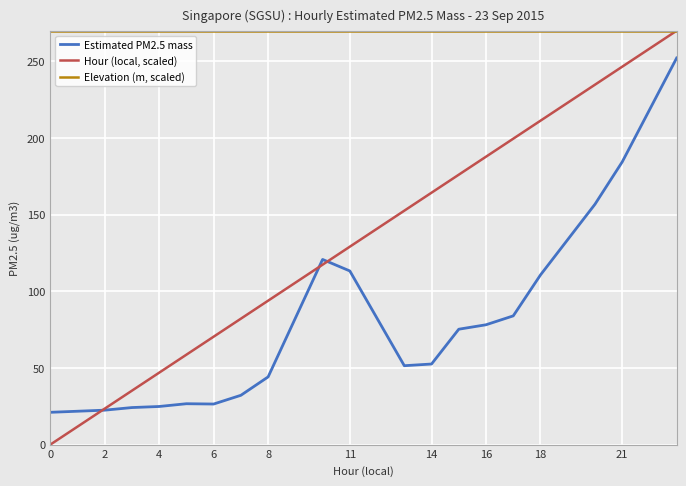

Rank the series by their average value, from highest to lowest.

Elevation (m, scaled), Hour (local, scaled), Estimated PM2.5 mass